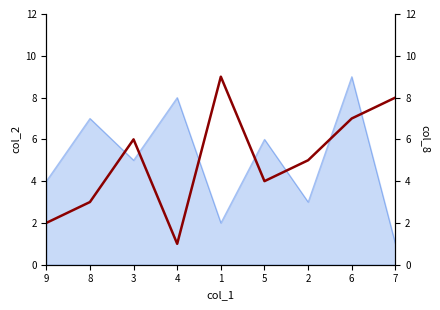

True or false: the data shows 2 at 6.

False